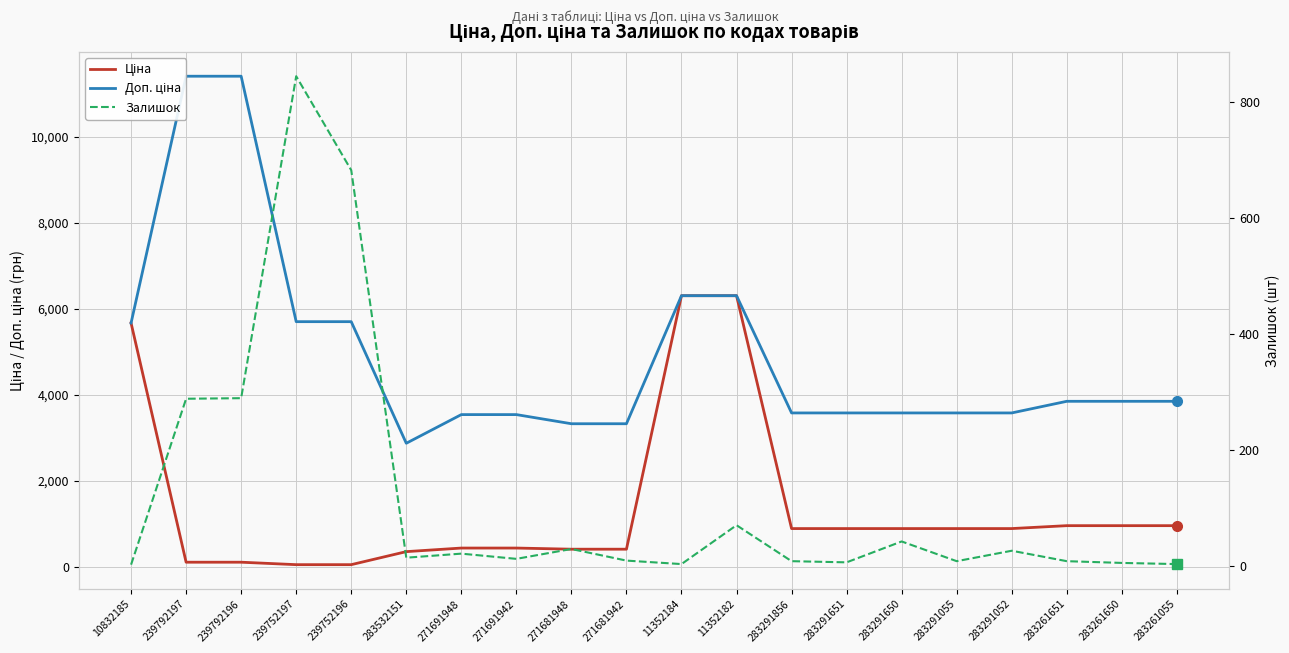

Reading right to left, transcribe all the data shown in this chart.

Ціна: 963.5	963.5	963.5	895.9	895.9	895.9	895.9	895.9	6308.8	6308.8	416.6	416.6	443.1	443.1	359.9	57.0	57.0	114.1	114.1	5673.8
Доп. ціна: 3854.0	3854.0	3854.0	3583.6	3583.6	3583.6	3583.6	3583.6	6308.8	6308.8	3332.5	3332.5	3545.0	3545.0	2878.8	5705.0	5705.0	11410.0	11410.0	5673.8
Залишок: 4.0	6.0	9.0	27.0	9.0	43.0	7.0	9.0	71.0	4.0	10.0	30.0	13.0	22.0	15.0	683.0	845.0	290.0	289.0	3.0